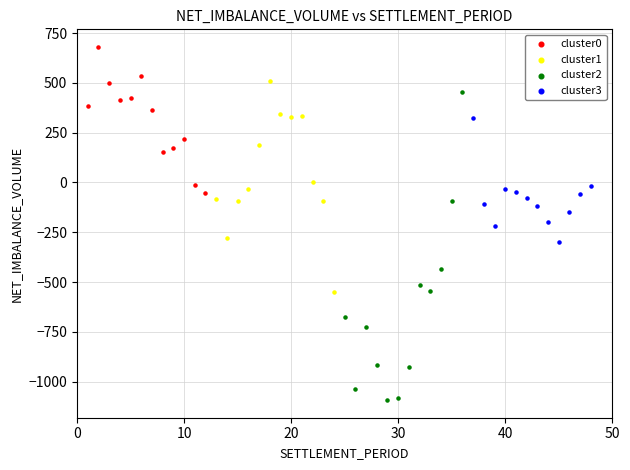

Which series has the largest Y range (max minus min)?

cluster2